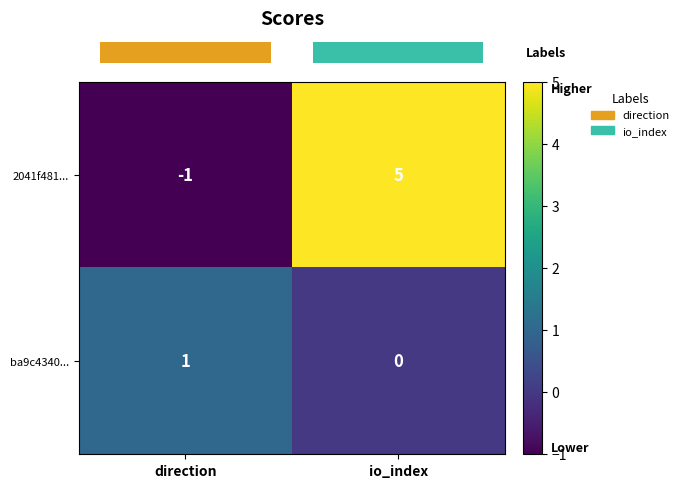

Which category has the highest value in the 2041f481... series?

io_index